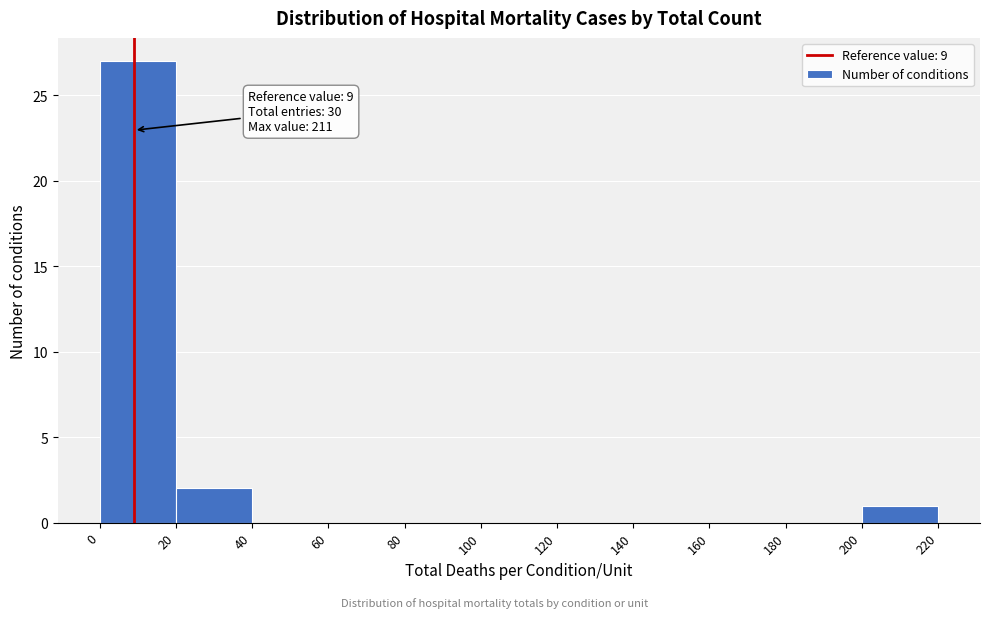

Which range on the x-axis has the tallest bar?

0 to 20